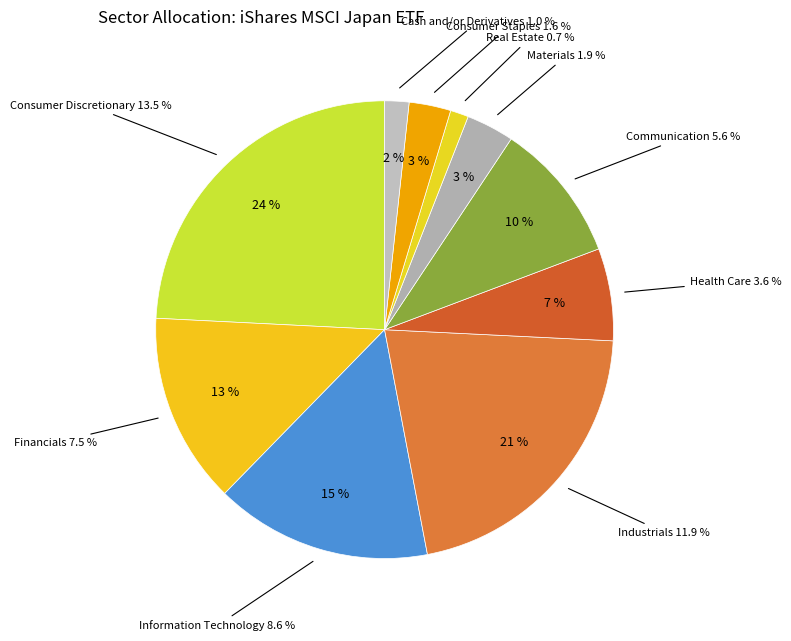

To the nearest percent, what portion does Consumer Staples represent?

3%